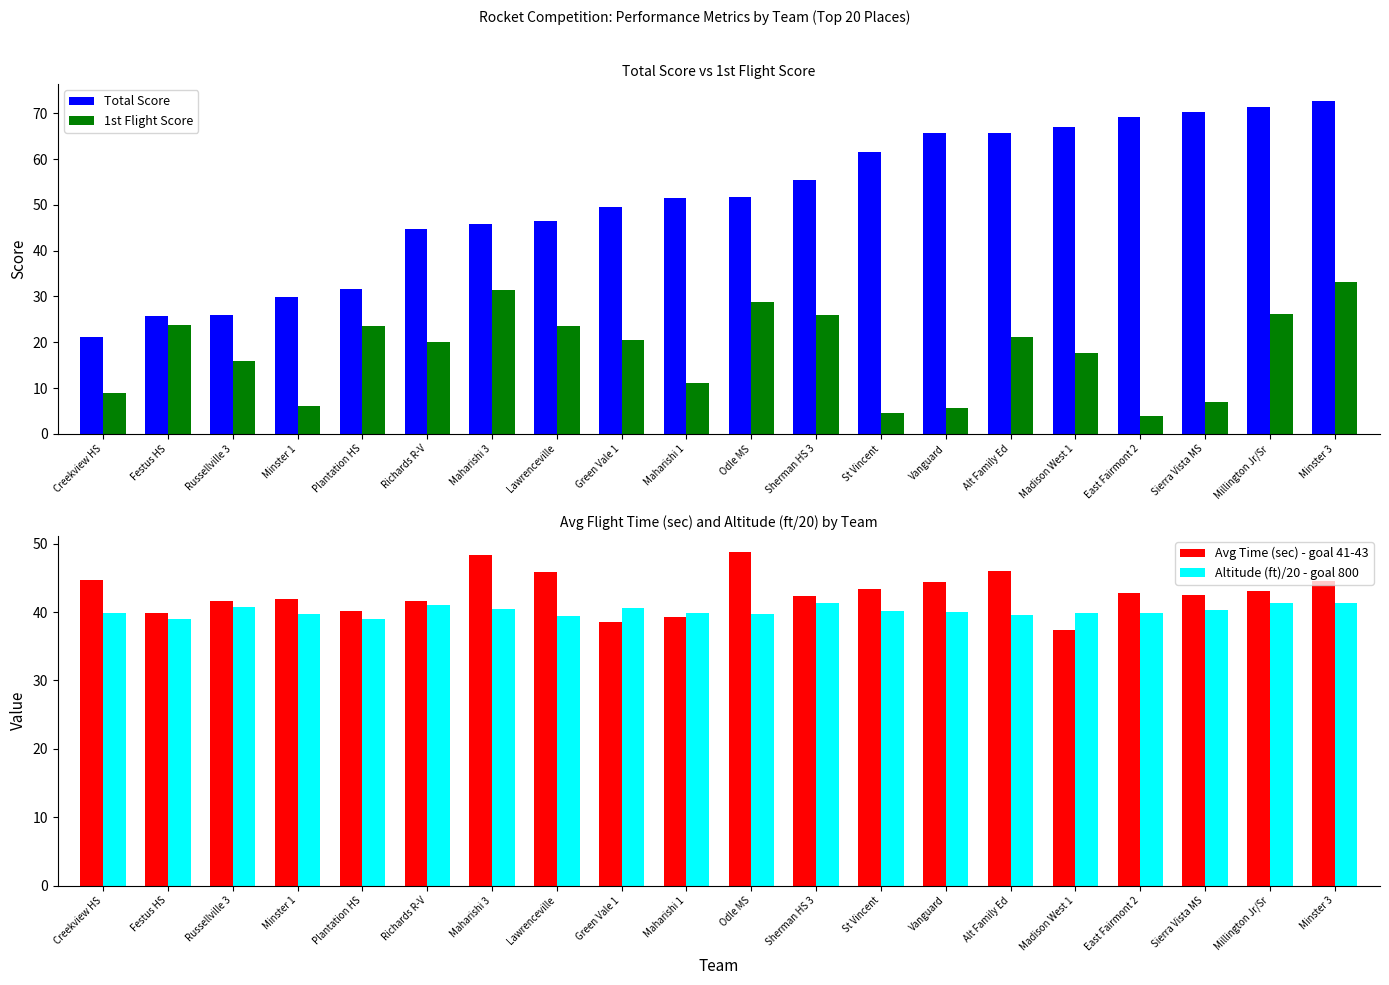

The value of Total Score at Creekview HS is 34.1. True or false?

False